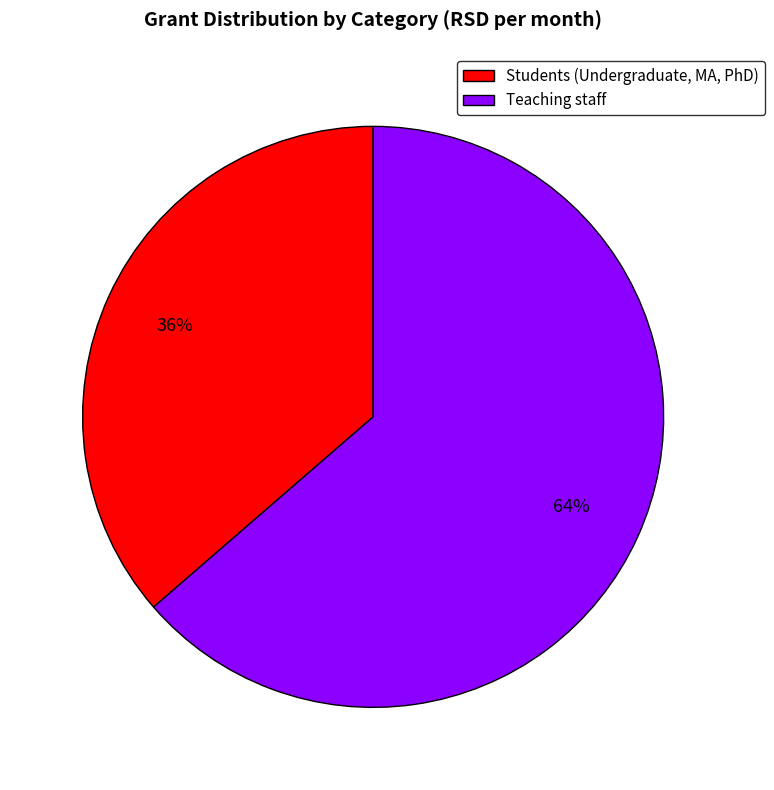

Is the sum of Students (Undergraduate, MA, PhD) and Teaching staff greater than half?

Yes